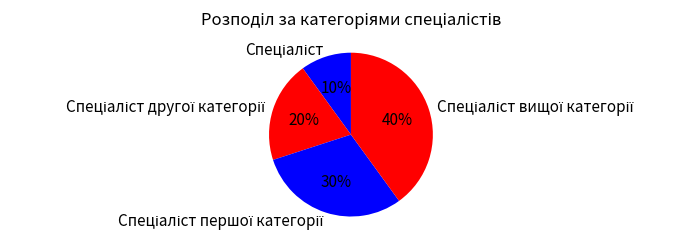

Is there any slice that represents more than half of the pie?

No